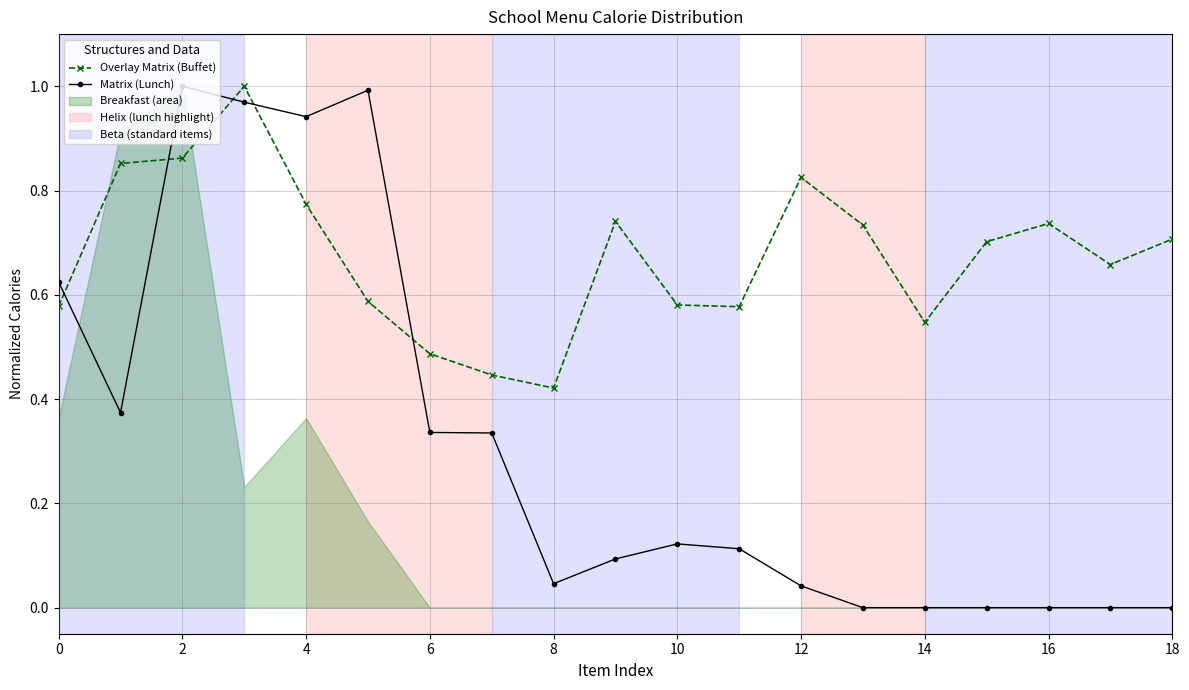

Which series ends up on top after the final intersection of Matrix (Lunch) and Overlay Matrix (Buffet)?

Overlay Matrix (Buffet)